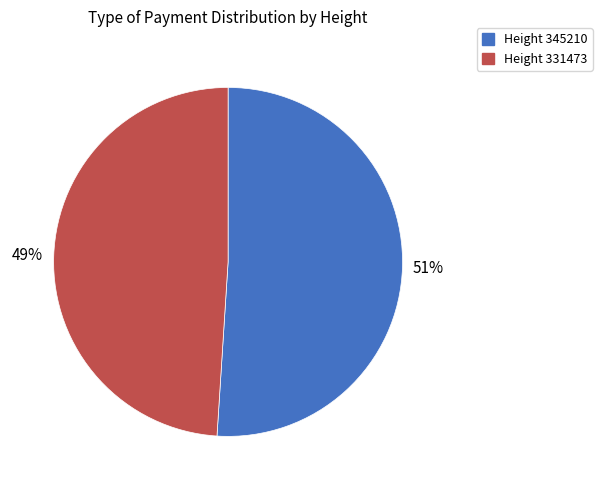

To the nearest percent, what percentage of the pie is Height 345210?

51%